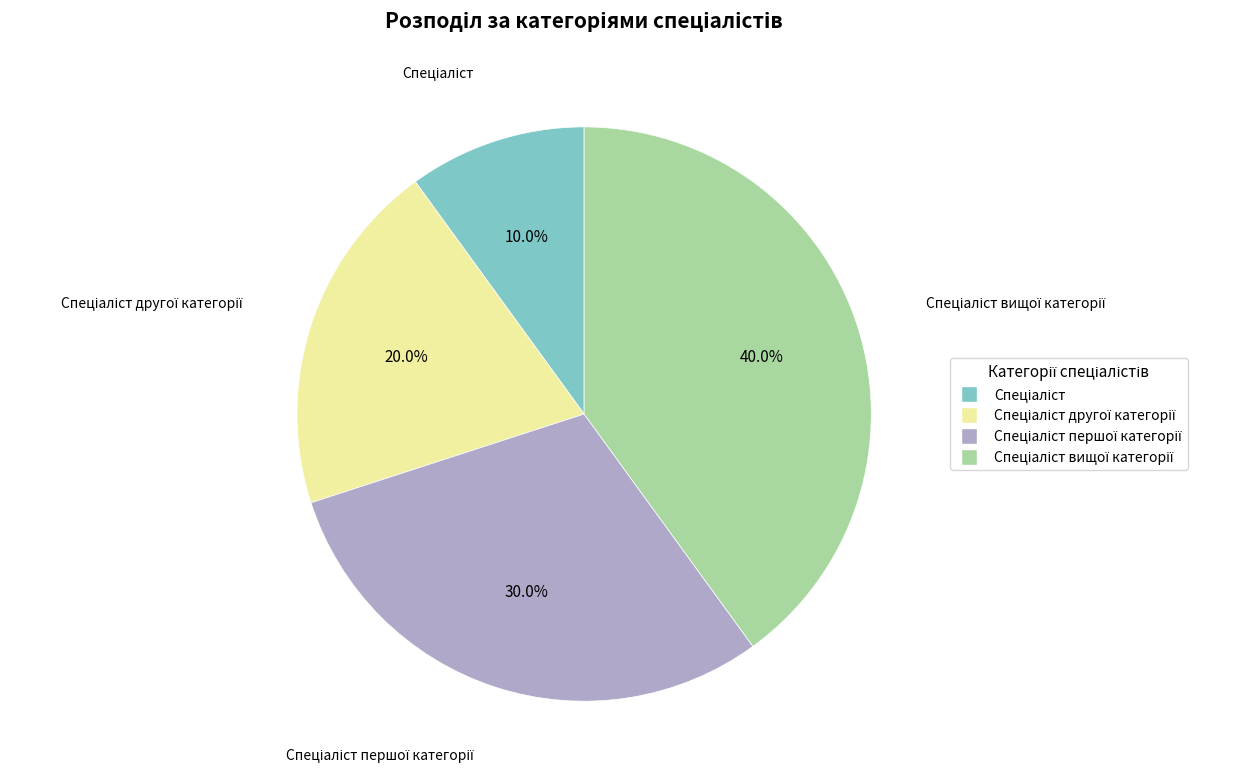

Is there any slice that represents more than half of the pie?

No